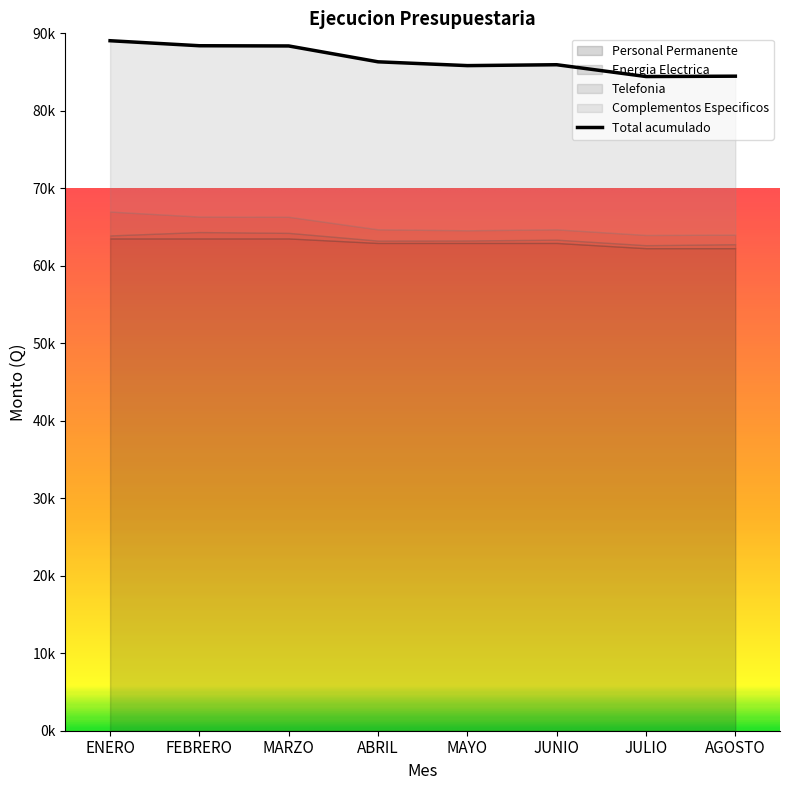

Reading left to right, what are all the values shown in this chart?

Personal Permanente: 63528.1	63528.1	63528.1	62946.1	62946.1	62946.1	62271.1	62271.1
Energia Electrica: 388.3	824.4	719.1	304.5	320.3	426.0	389.3	511.9
Telefonia: 3080.4	1996.7	2074.6	1450.7	1318.2	1326.9	1315.0	1237.2
Complementos Especificos: 22050.0	22050.0	22050.0	21624.0	21250.0	21250.0	20450.0	20450.0